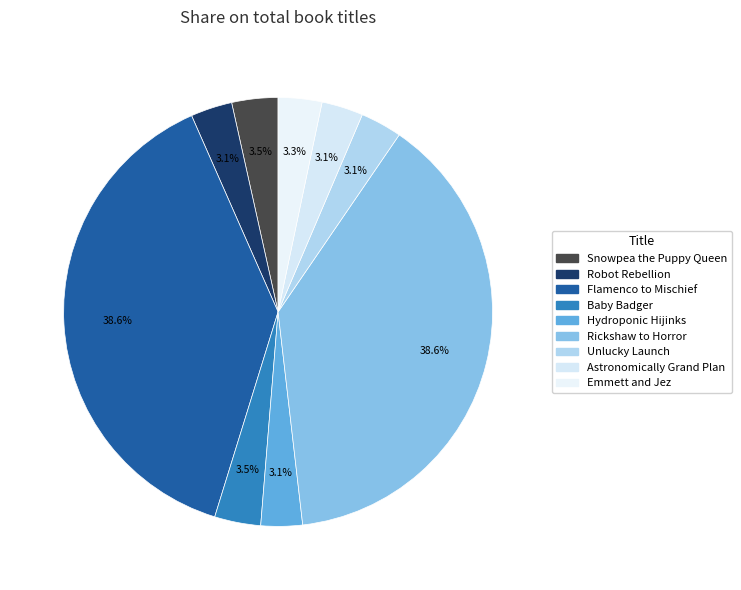

True or false: Hydroponic Hijinks accounts for 1% of the total.

False